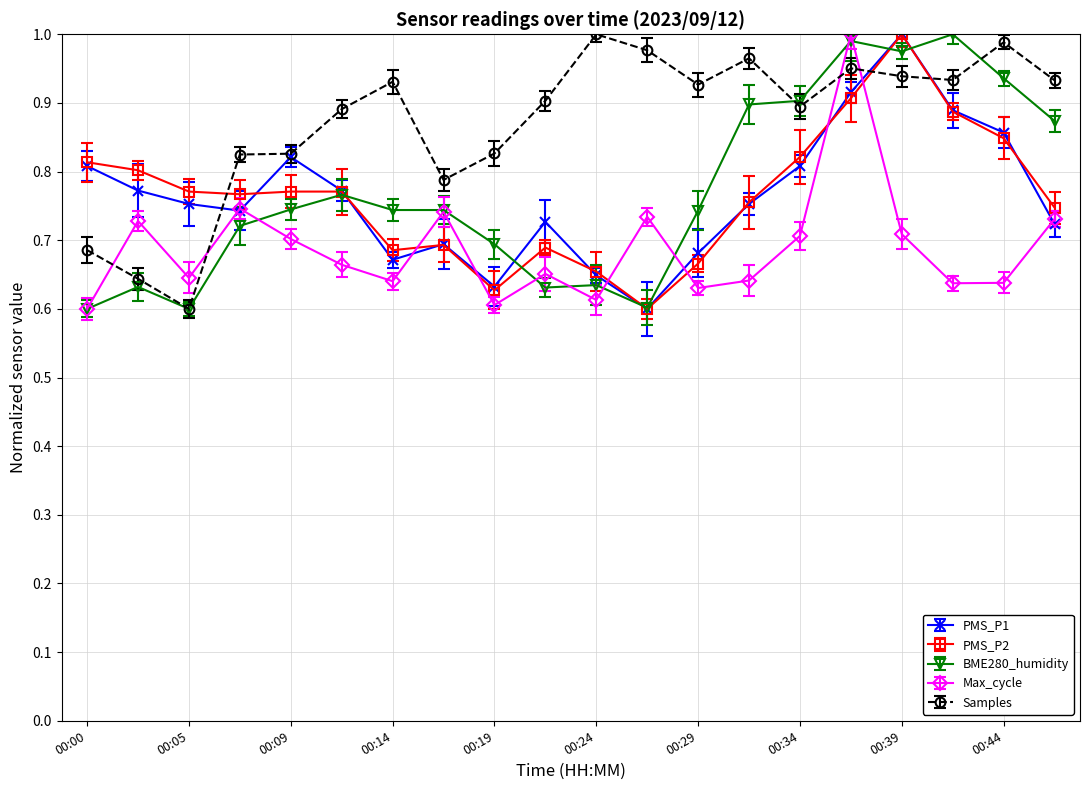

Count the PMS_P2 values in the range 0 to 1.

20